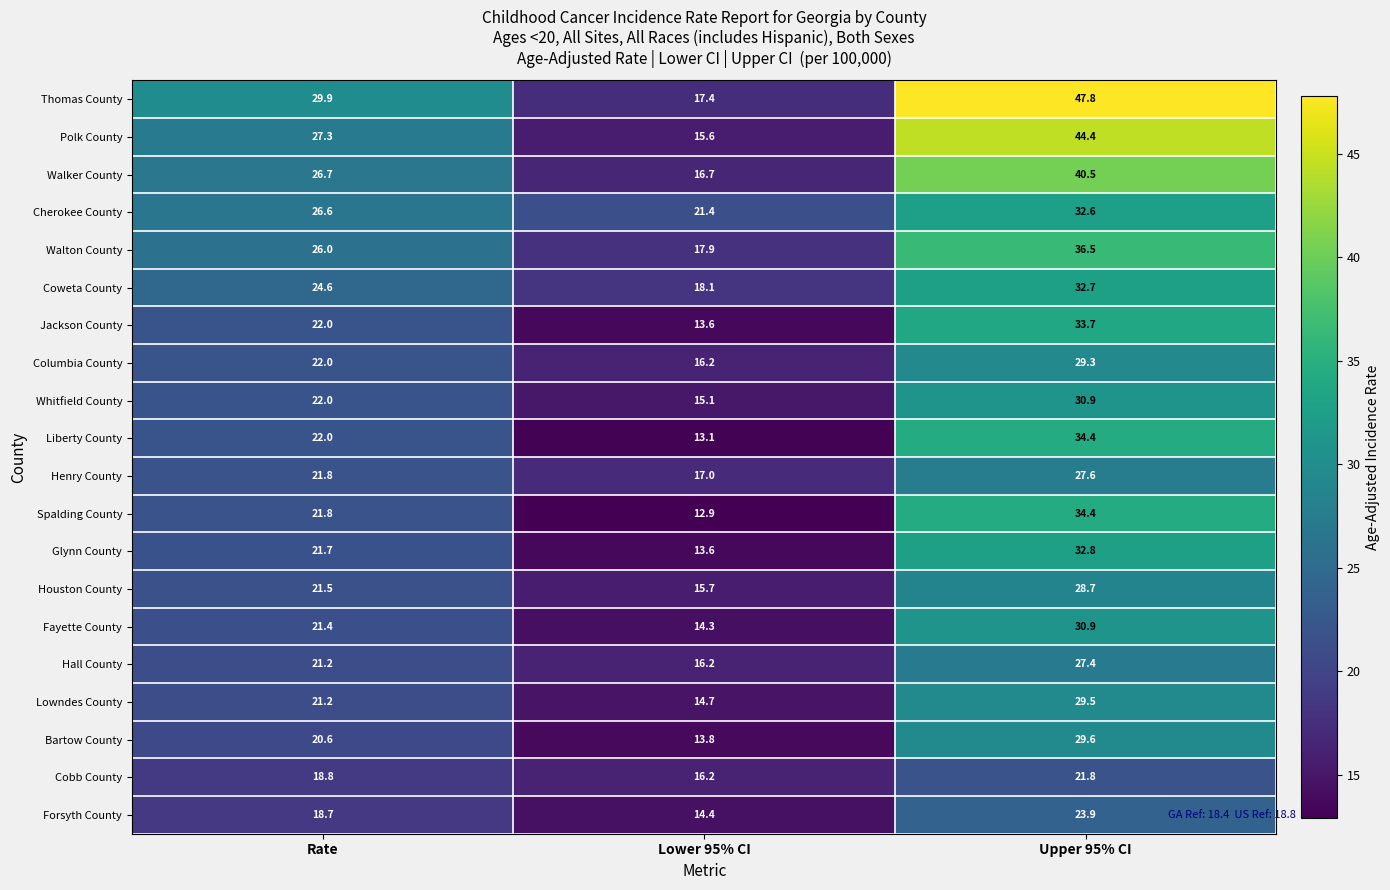

At which label is Houston County closest to 22?

Rate